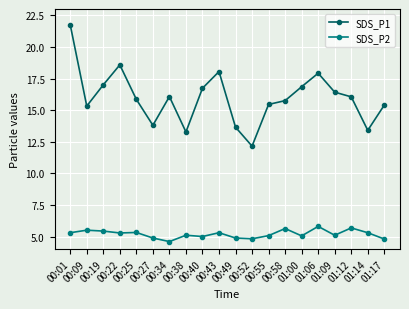

Which category has the highest value across all series?

00:01